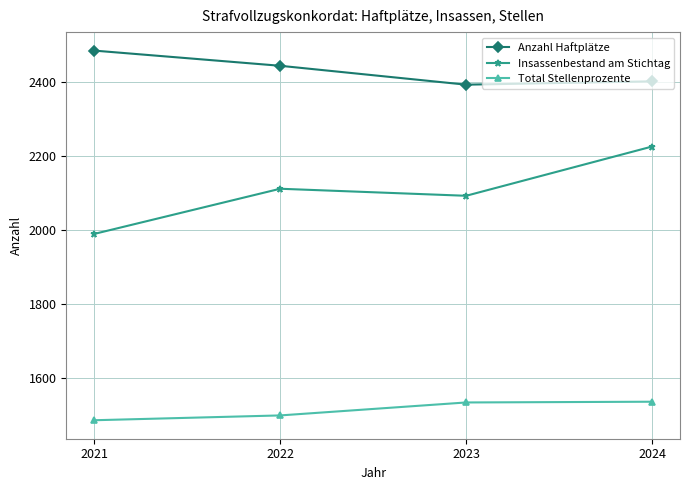

How many series are shown in this chart?

3